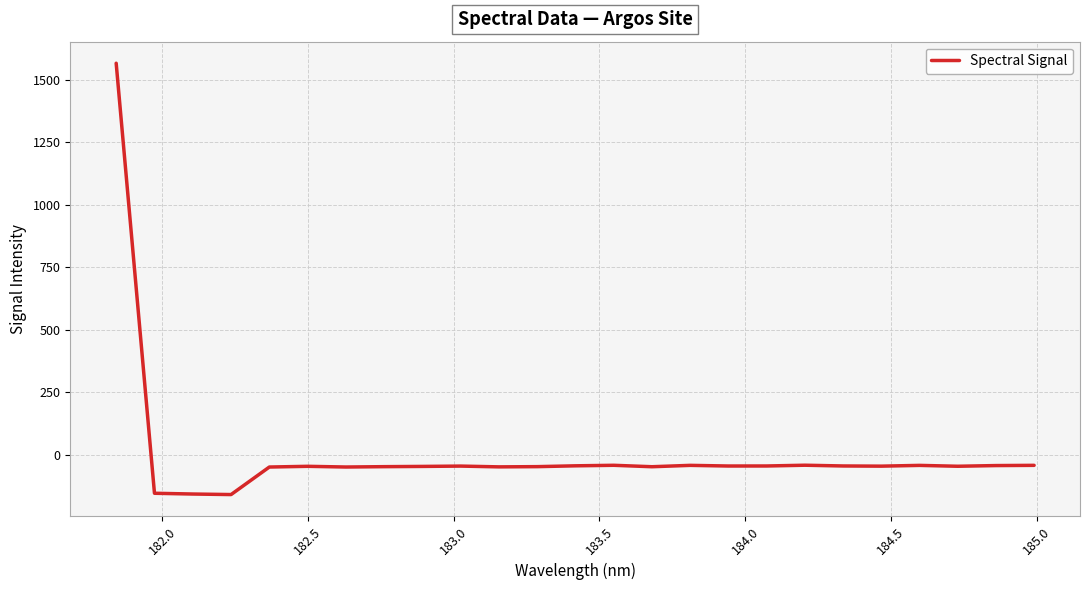

What is the smallest value displayed?

-158.6